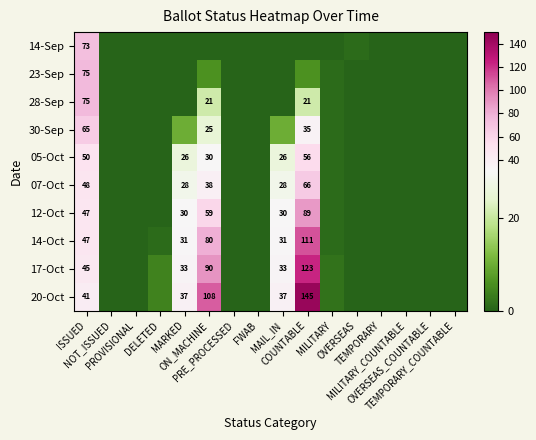

At how many categories does at least one series exceed 16?

5